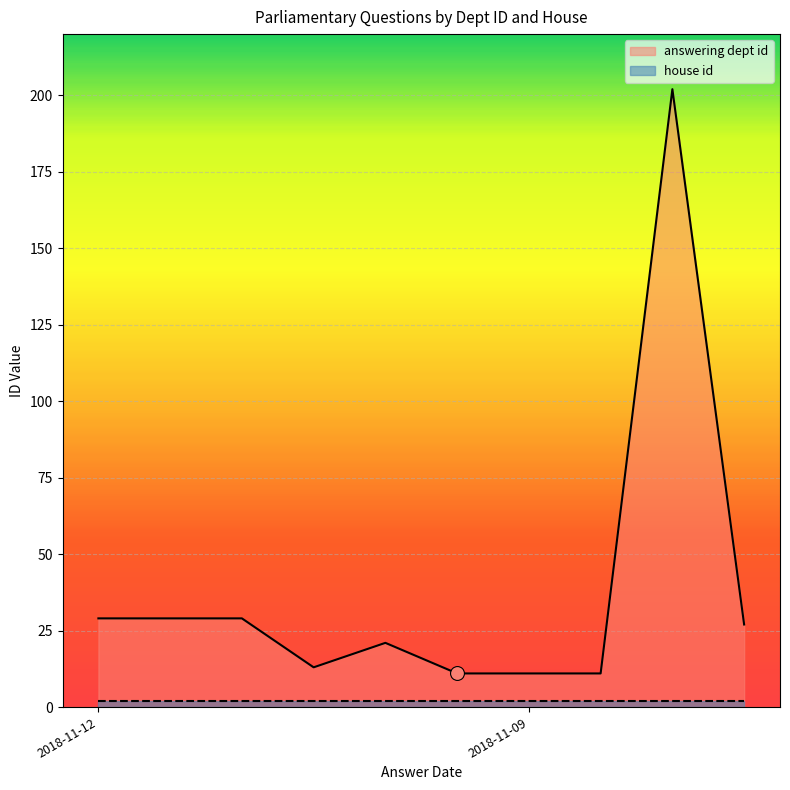

What is the change in value from 2018-11-12 to 2018-11-12?

-18